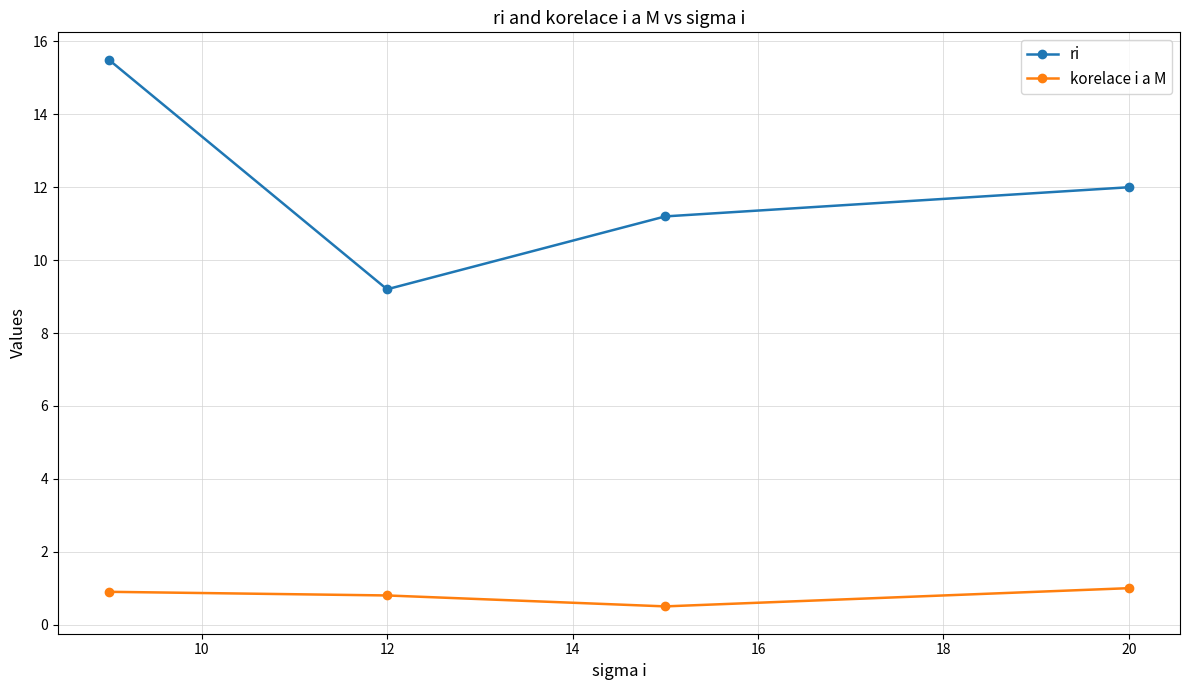

Which series has the largest range (max minus min)?

ri